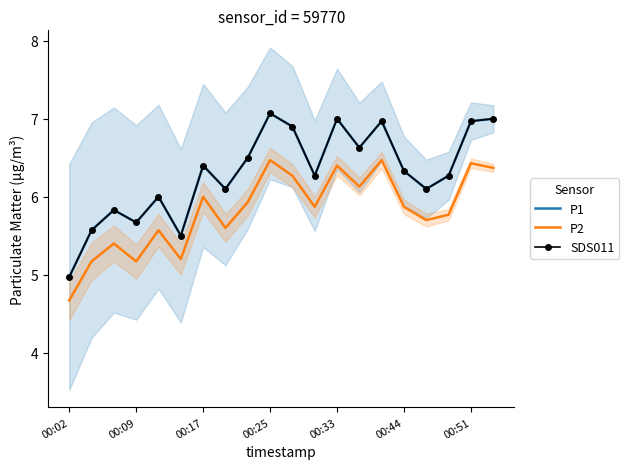

True or false: SDS011 and P1 cross at least once.

False